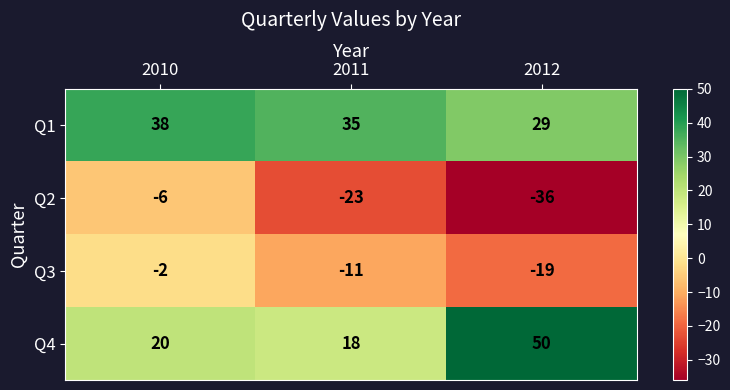

Which series changed the most between 2010 and 2011?

Q2